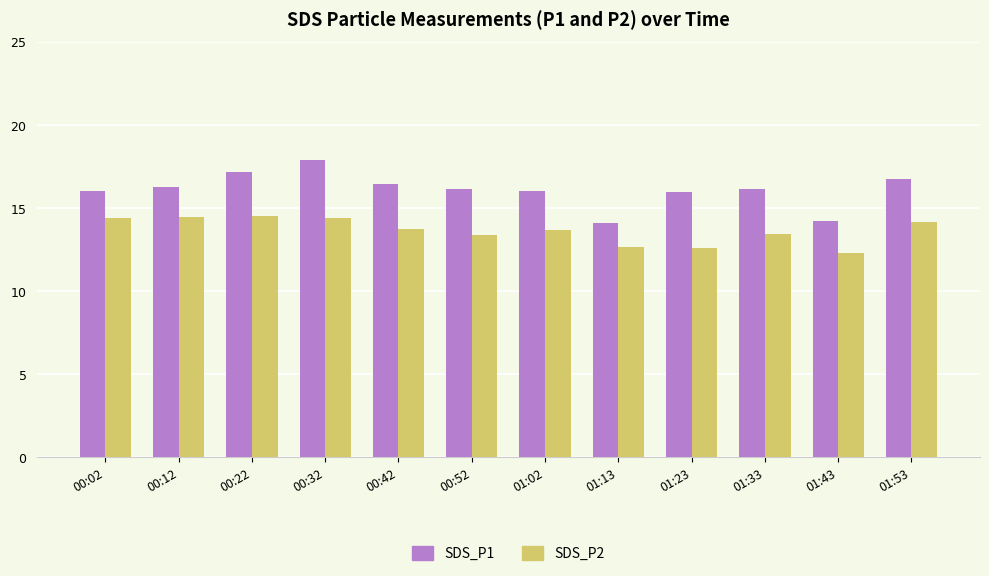

Rank the series at 01:33 from lowest to highest value.

SDS_P2, SDS_P1